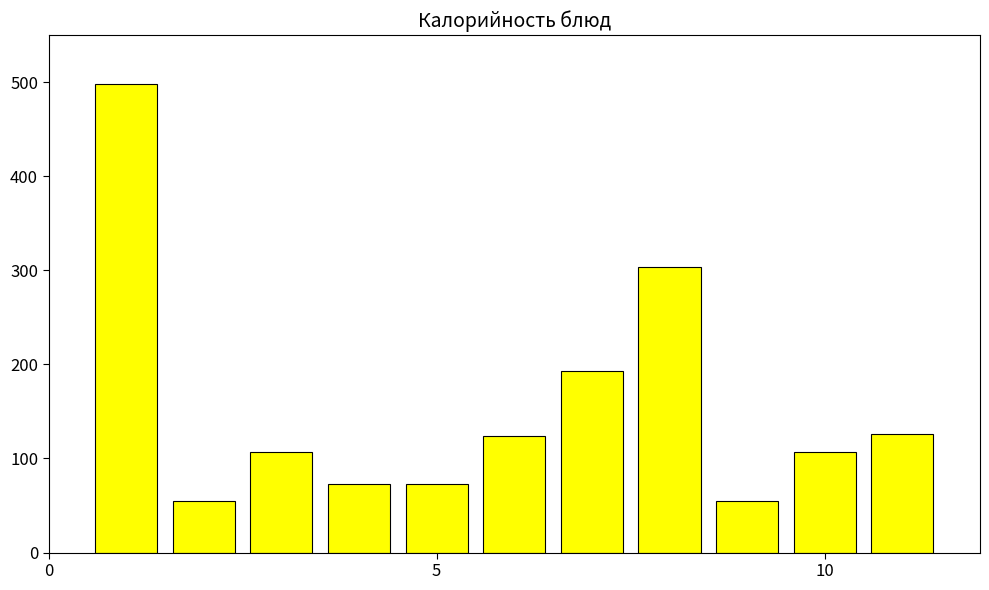

What is the value of the 1st bar from the left?

498.0